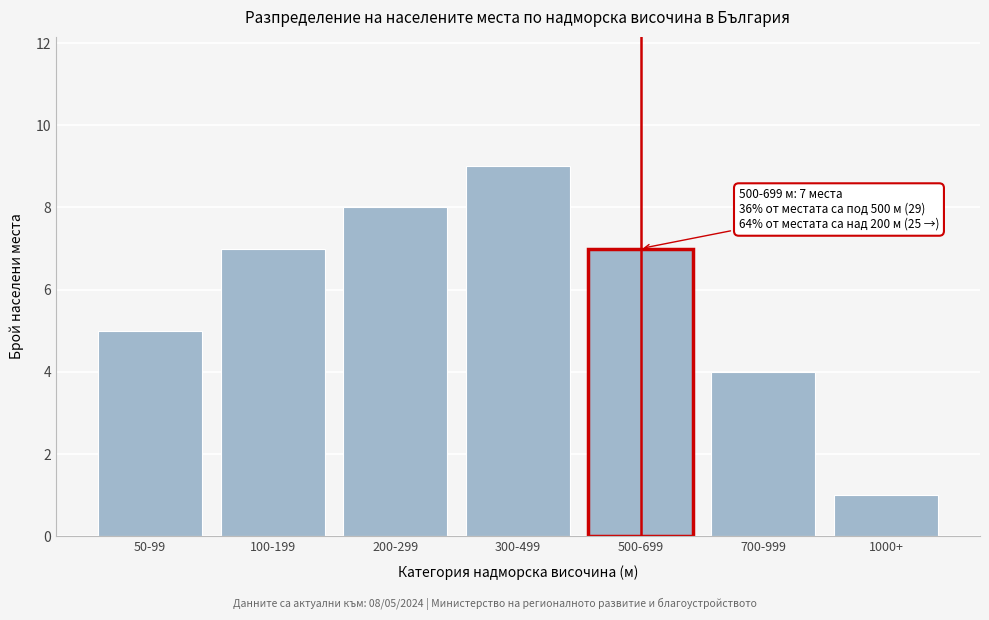

Reading left to right, transcribe all the data shown in this chart.

50-99=5	100-199=7	200-299=8	300-499=9	500-699=7	700-999=4	1000+=1